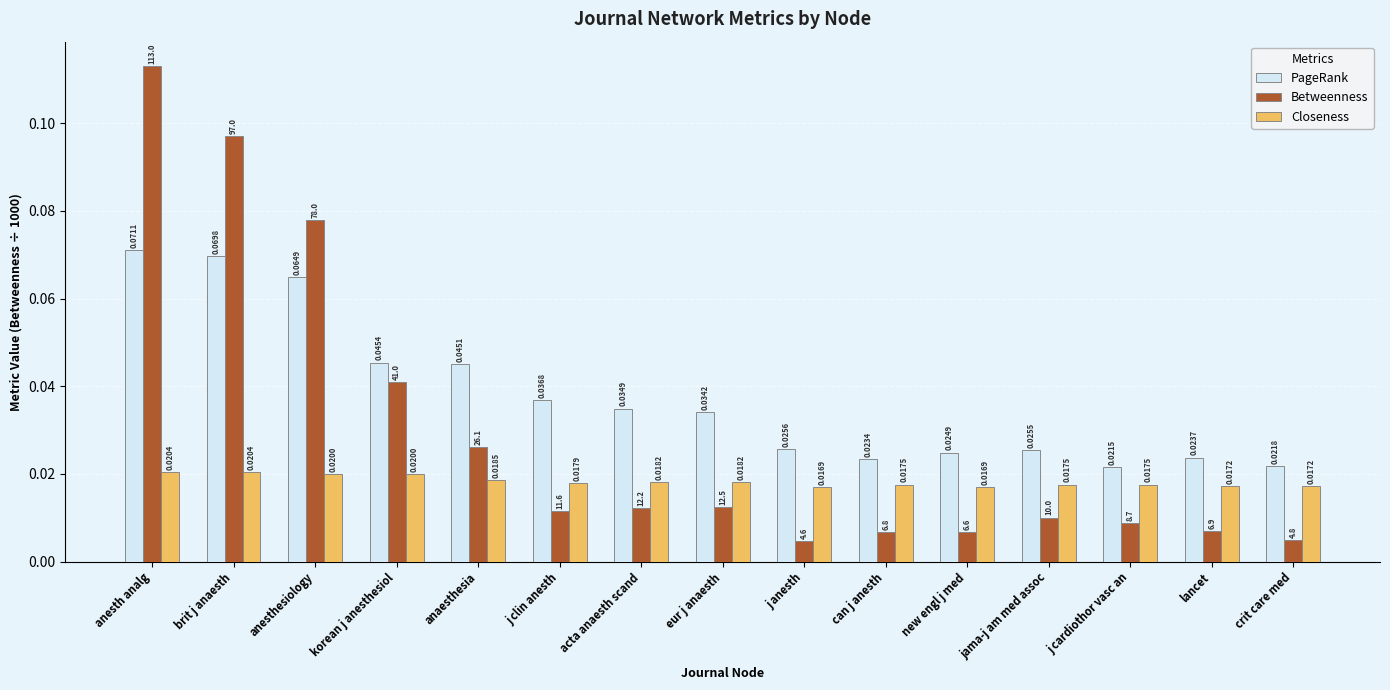

List the labels in order of PageRank value, largest first.

anesth analg, brit j anaesth, anesthesiology, korean j anesthesiol, anaesthesia, j clin anesth, acta anaesth scand, eur j anaesth, j anesth, jama-j am med assoc, new engl j med, lancet, can j anesth, crit care med, j cardiothor vasc an